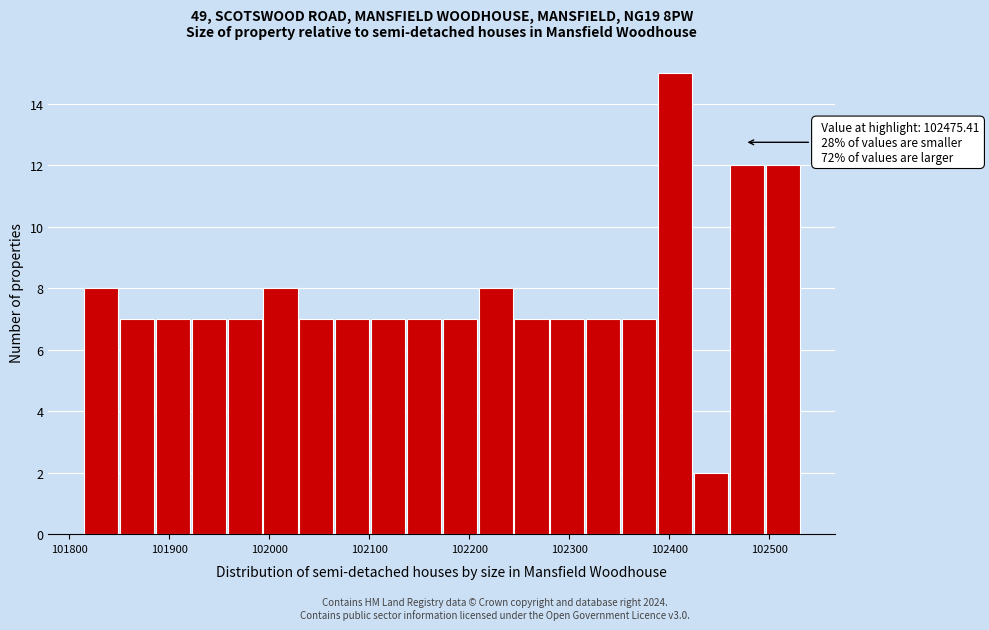

Around what value on the x-axis is the tallest bar? Give the approximate position of its centre, as read against the axis.

102410